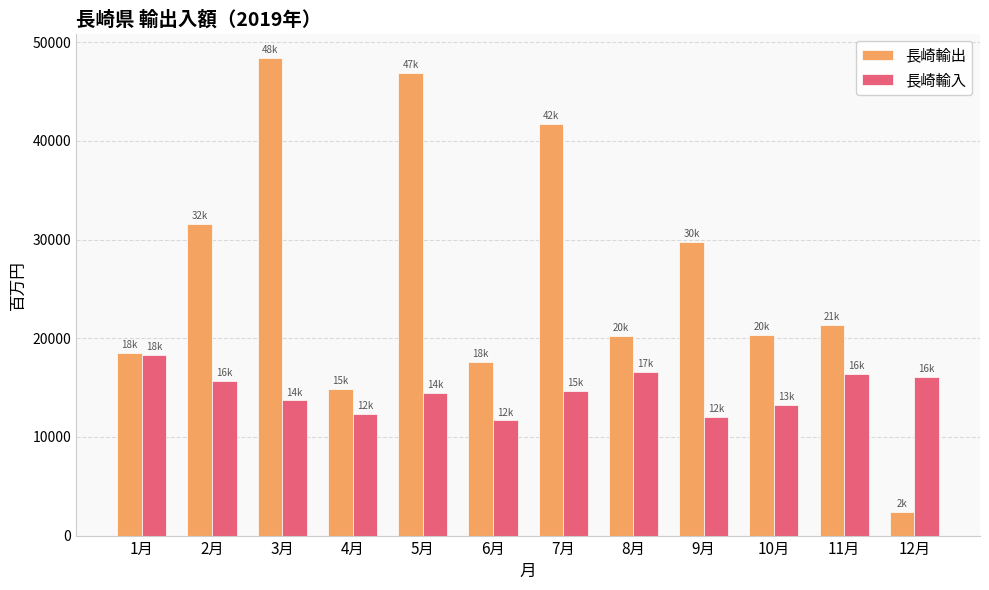

What is the total value across all series at 11月?

37683.9